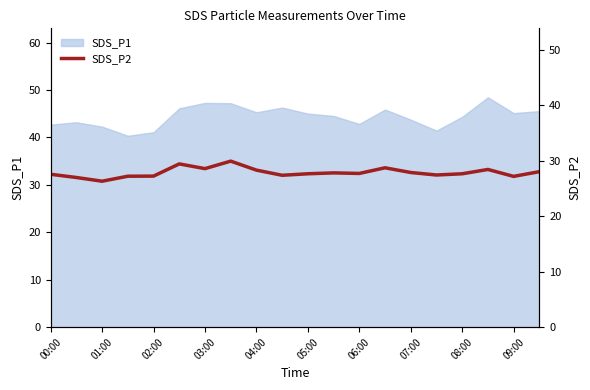

The value of SDS_P1 at 08:00 is 44.4. True or false?

True